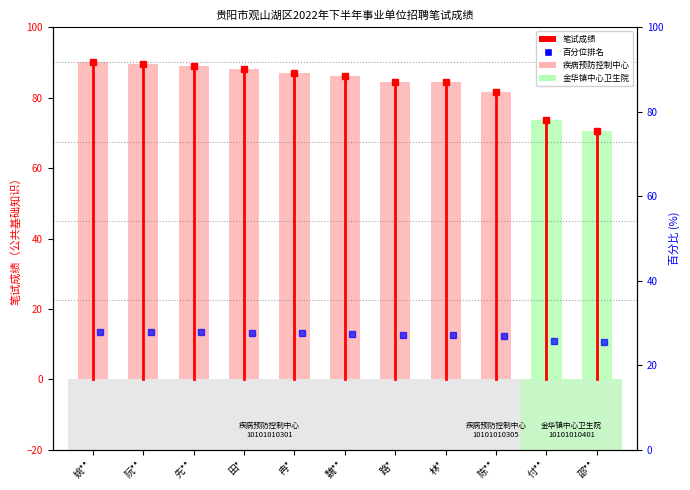

Between 田* and 邵**, which is larger?

田*